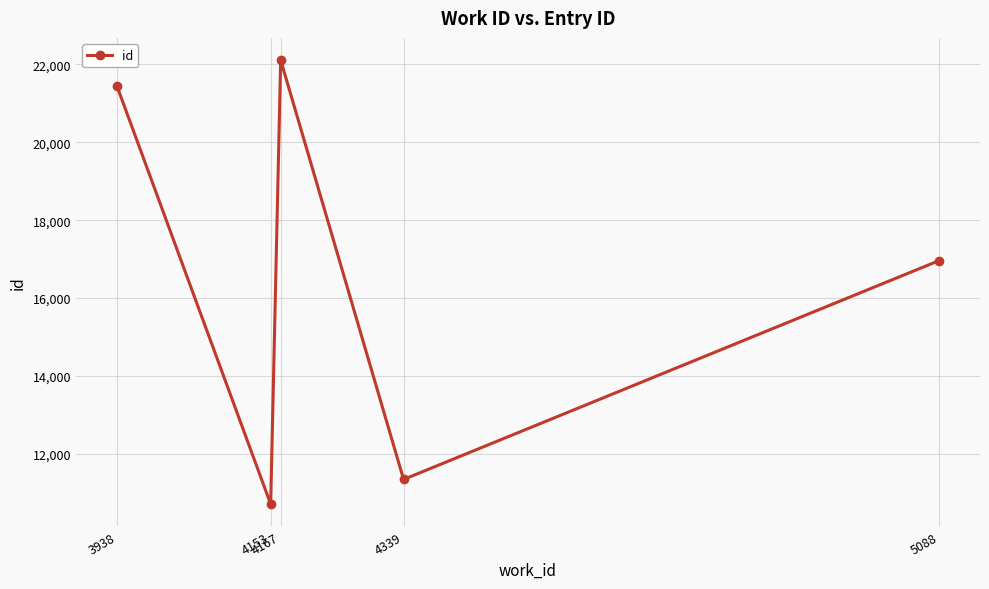

What is the smallest value displayed?

10712